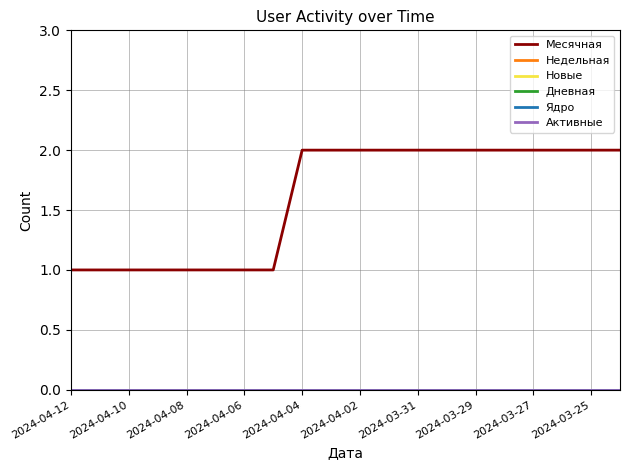

Rank the series by their maximum value, from highest to lowest.

Месячная, Недельная, Новые, Дневная, Ядро, Активные